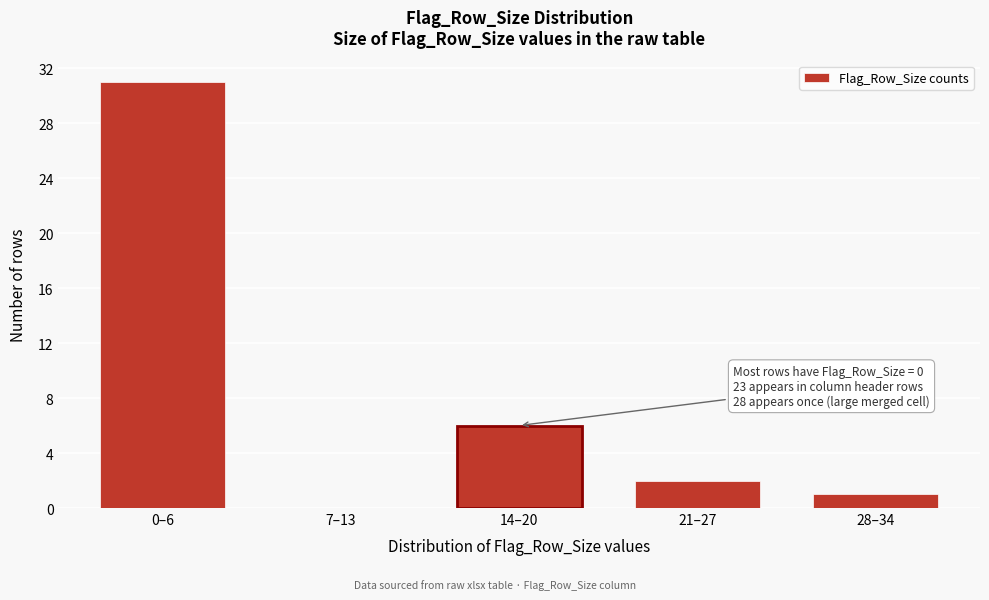

Reading right to left, transcribe all the data shown in this chart.

28–34=1	21–27=2	14–20=6	7–13=0	0–6=31